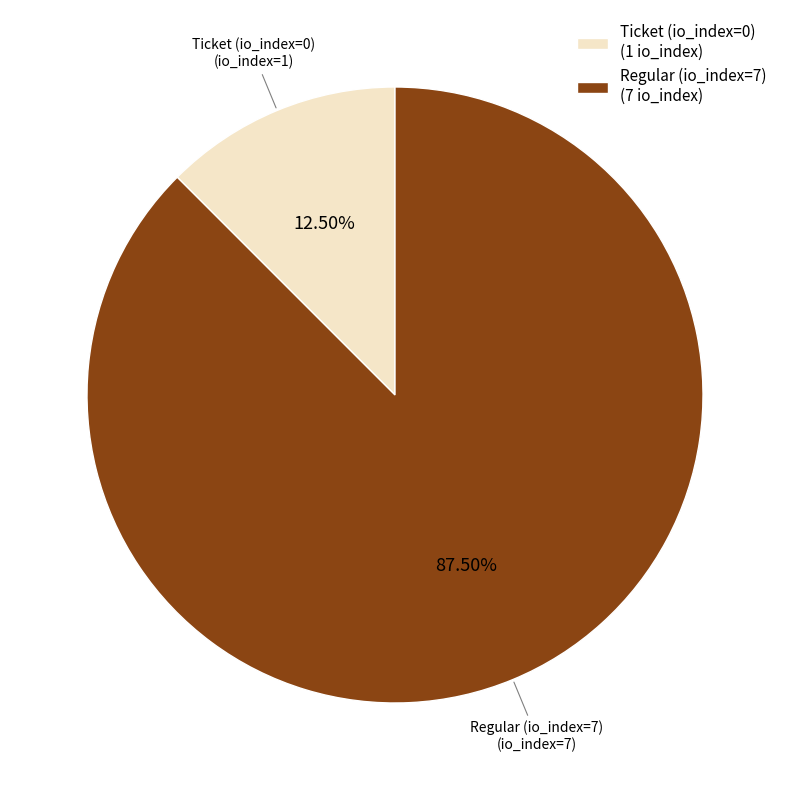

What is the majority slice?

Regular (io_index=7)